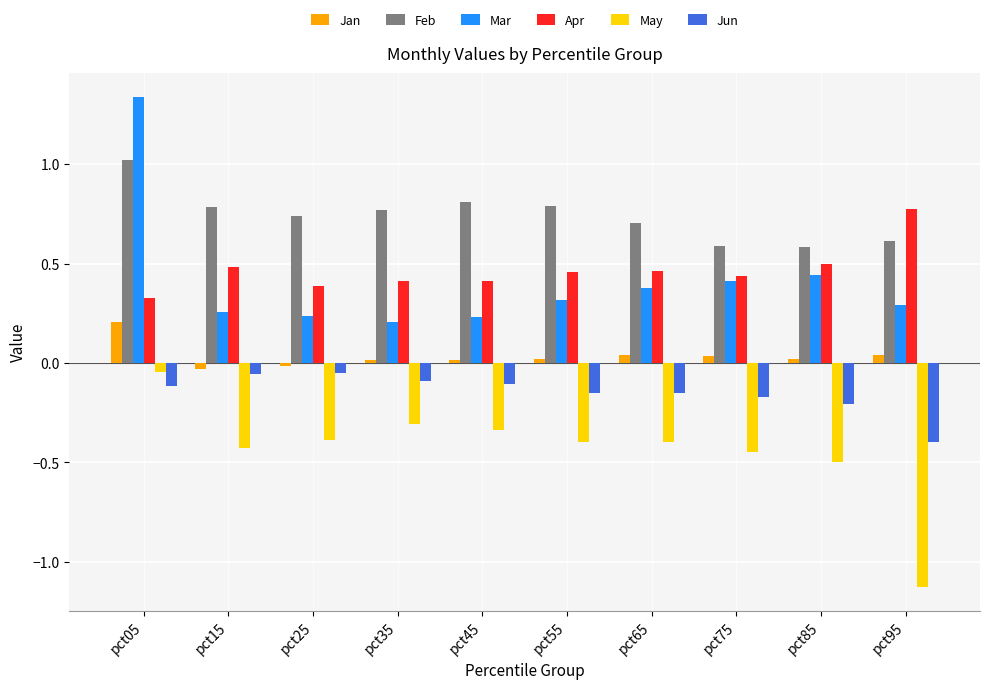

What is the minimum value shown in the chart?

-1.1